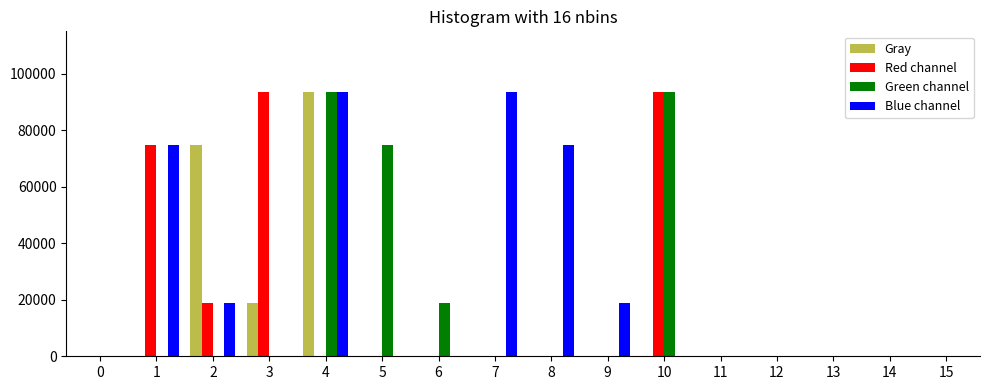

What is the sum of all Gray values?

186832.0